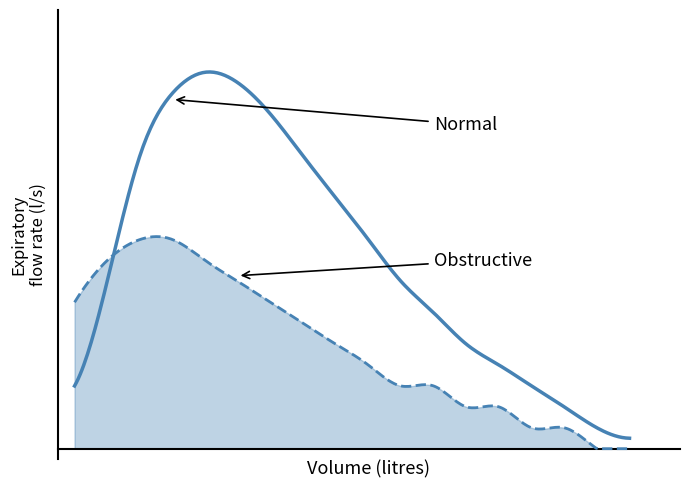

Does the chart have visible grid lines?

No